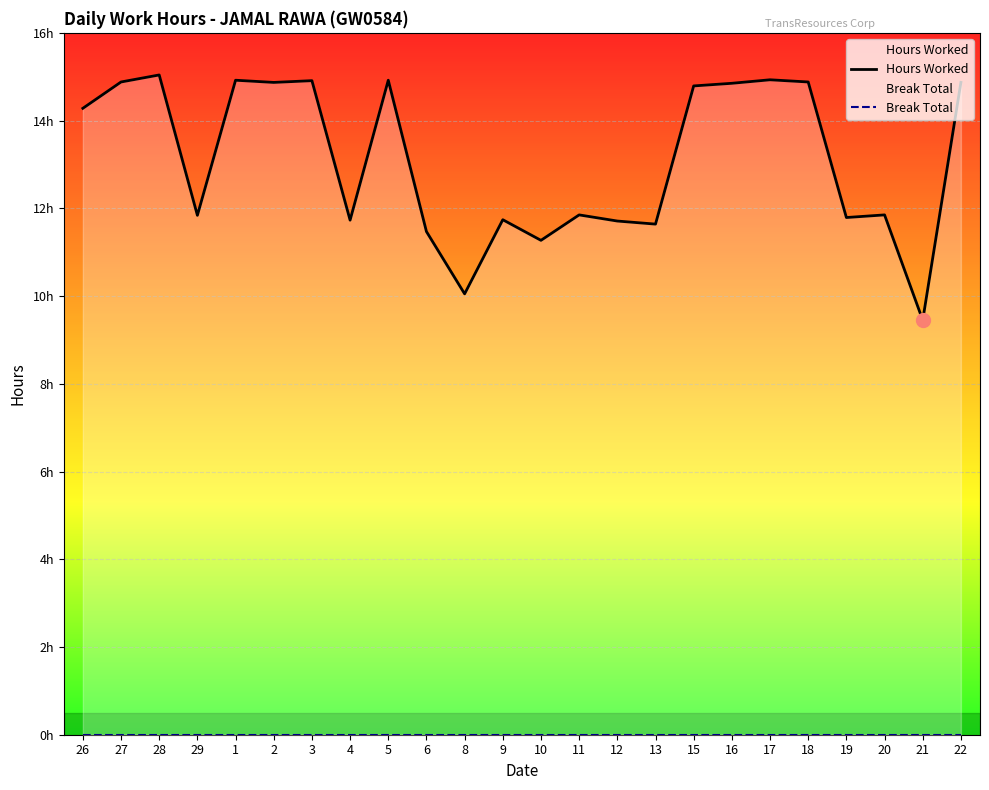

True or false: Hours Worked has more than 2 interior local peaks.

True